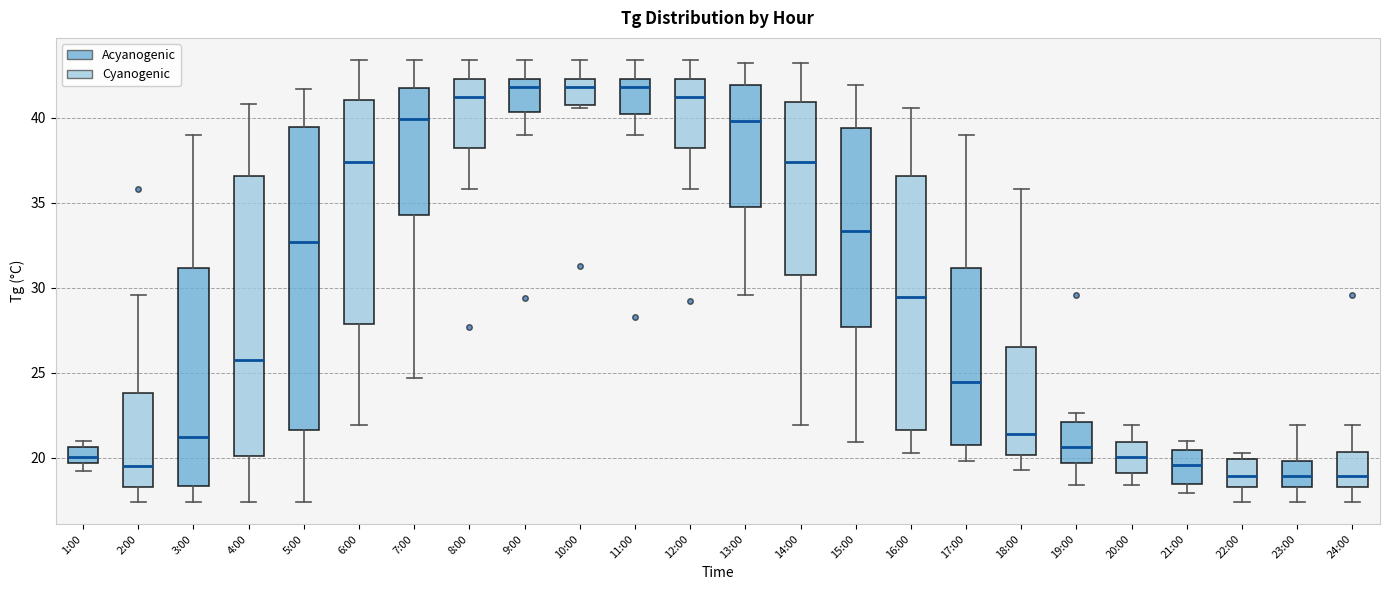

Where does the upper whisker of the box for 6:00 end on the y-axis? The values are not printed on the chart, so give them approximately, as read against the axis.

43.5